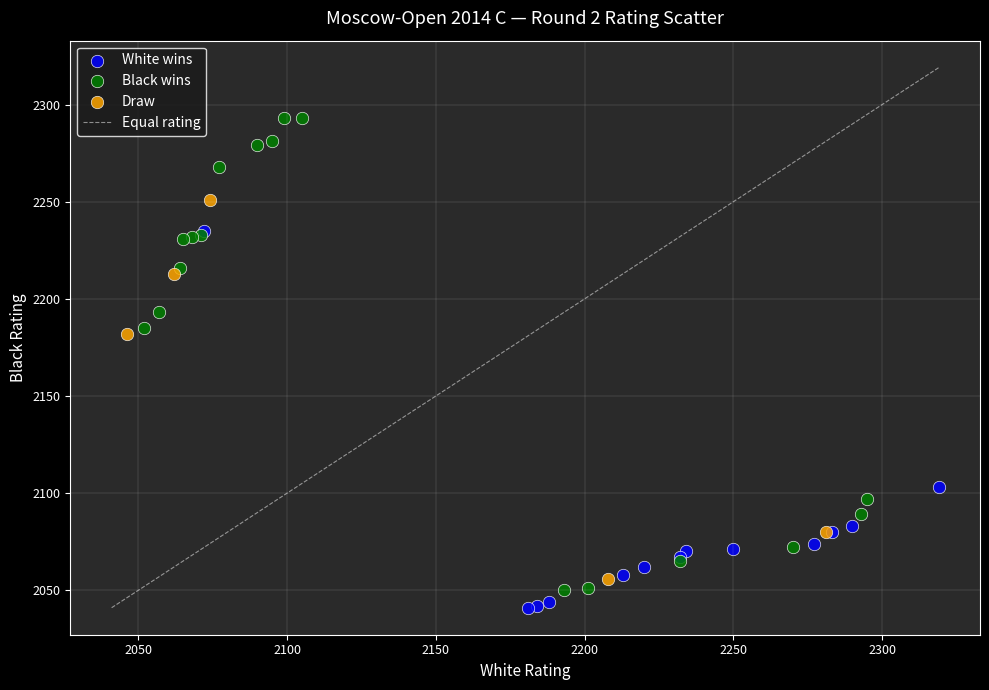

Which series reaches the minimum Y coordinate?

White wins